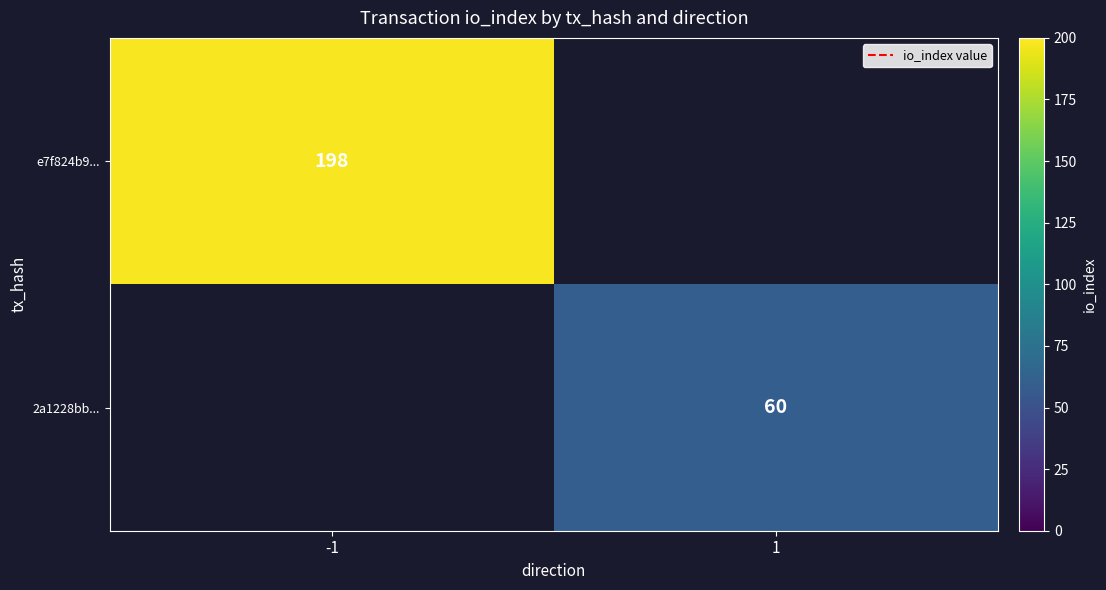

How many categories are shown in the chart?

2